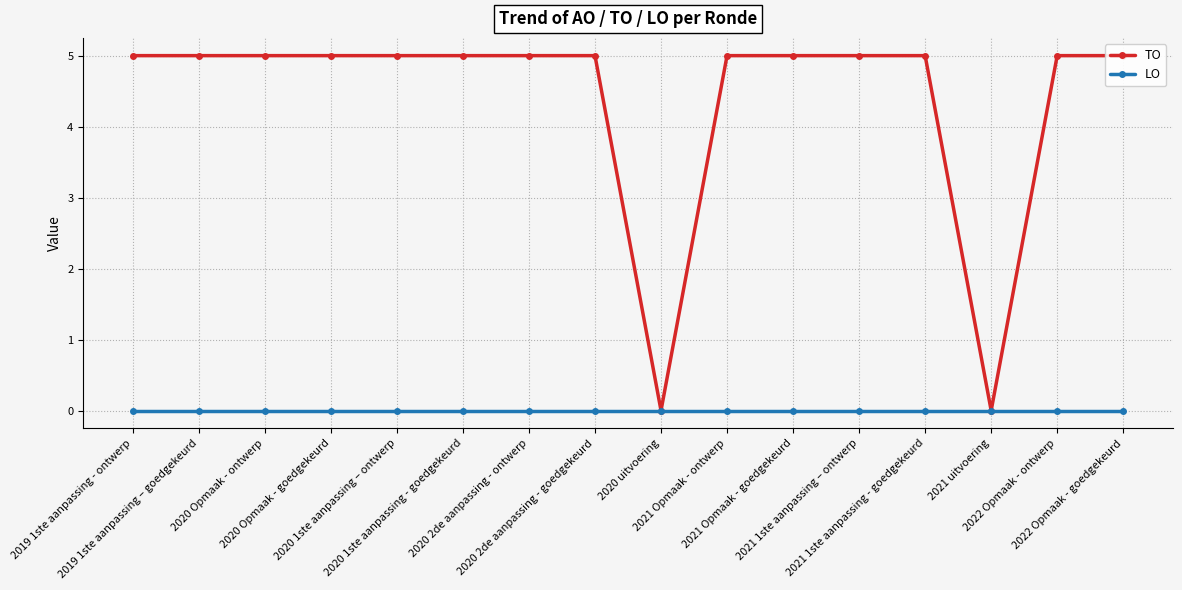

At which label does LO reach its minimum?

2019 1ste aanpassing - ontwerp